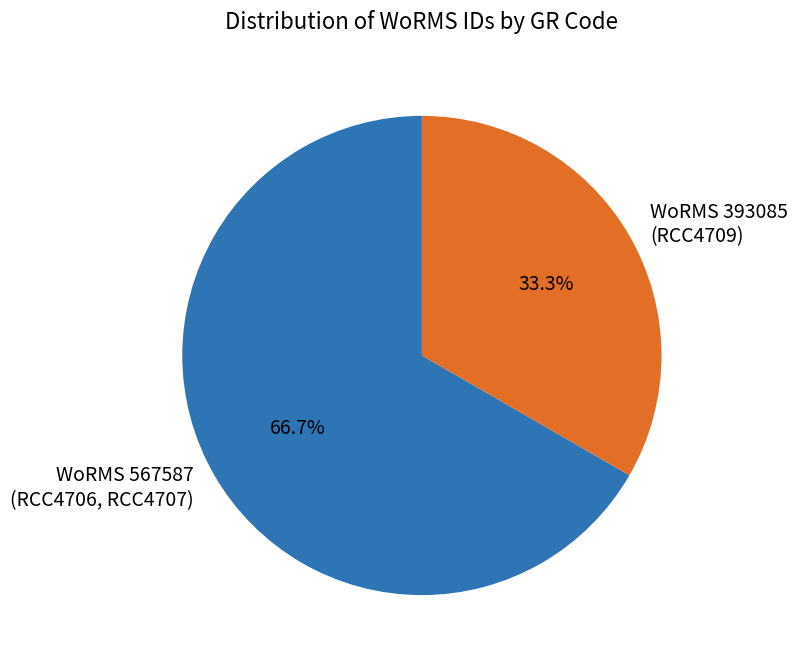

Do WoRMS 393085 (RCC4709) and WoRMS 567587 (RCC4706, RCC4707) together represent more than half of the pie?

Yes